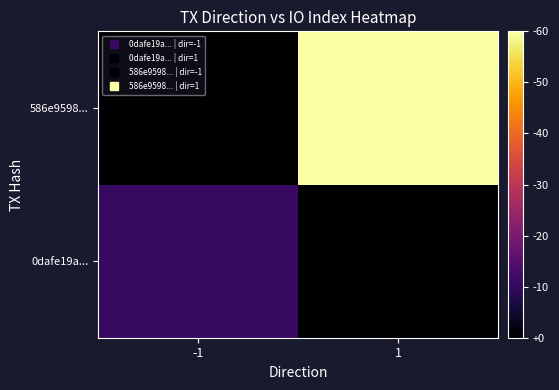

What is the spread (max minus min) of values at -1?

3